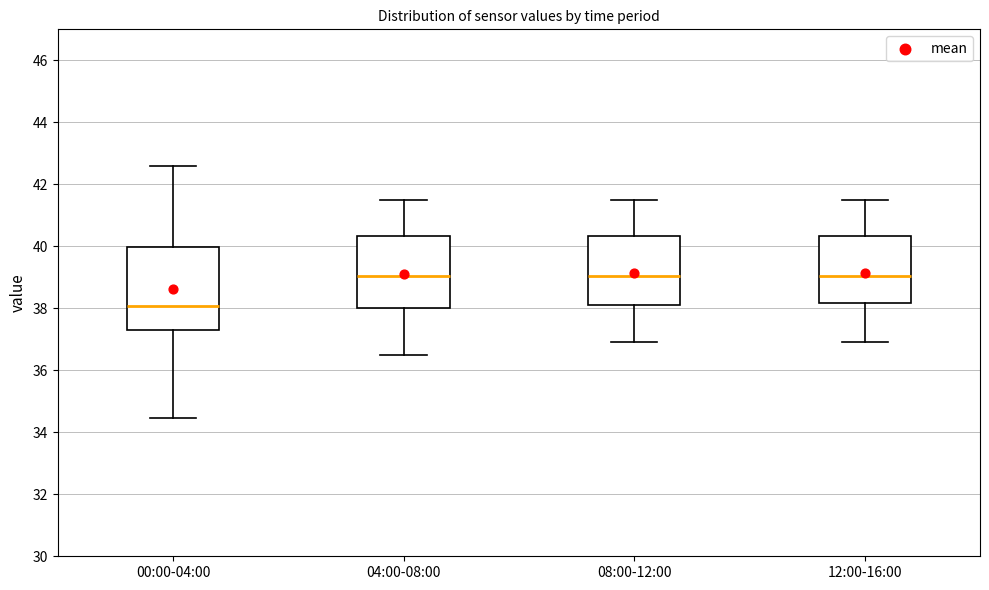

Where does the median line of the box for 08:00-12:00 sit on the y-axis? The values are not printed on the chart, so give them approximately, as read against the axis.

39.0